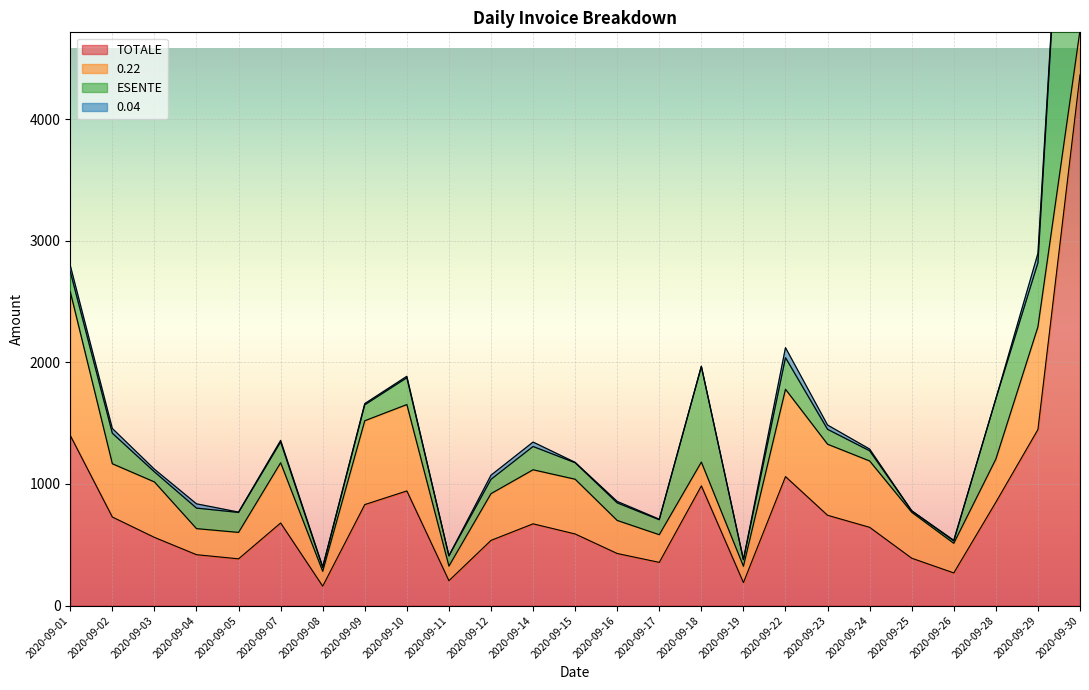

Which series ends up on top after the final intersection of ESENTE and 0.22?

ESENTE